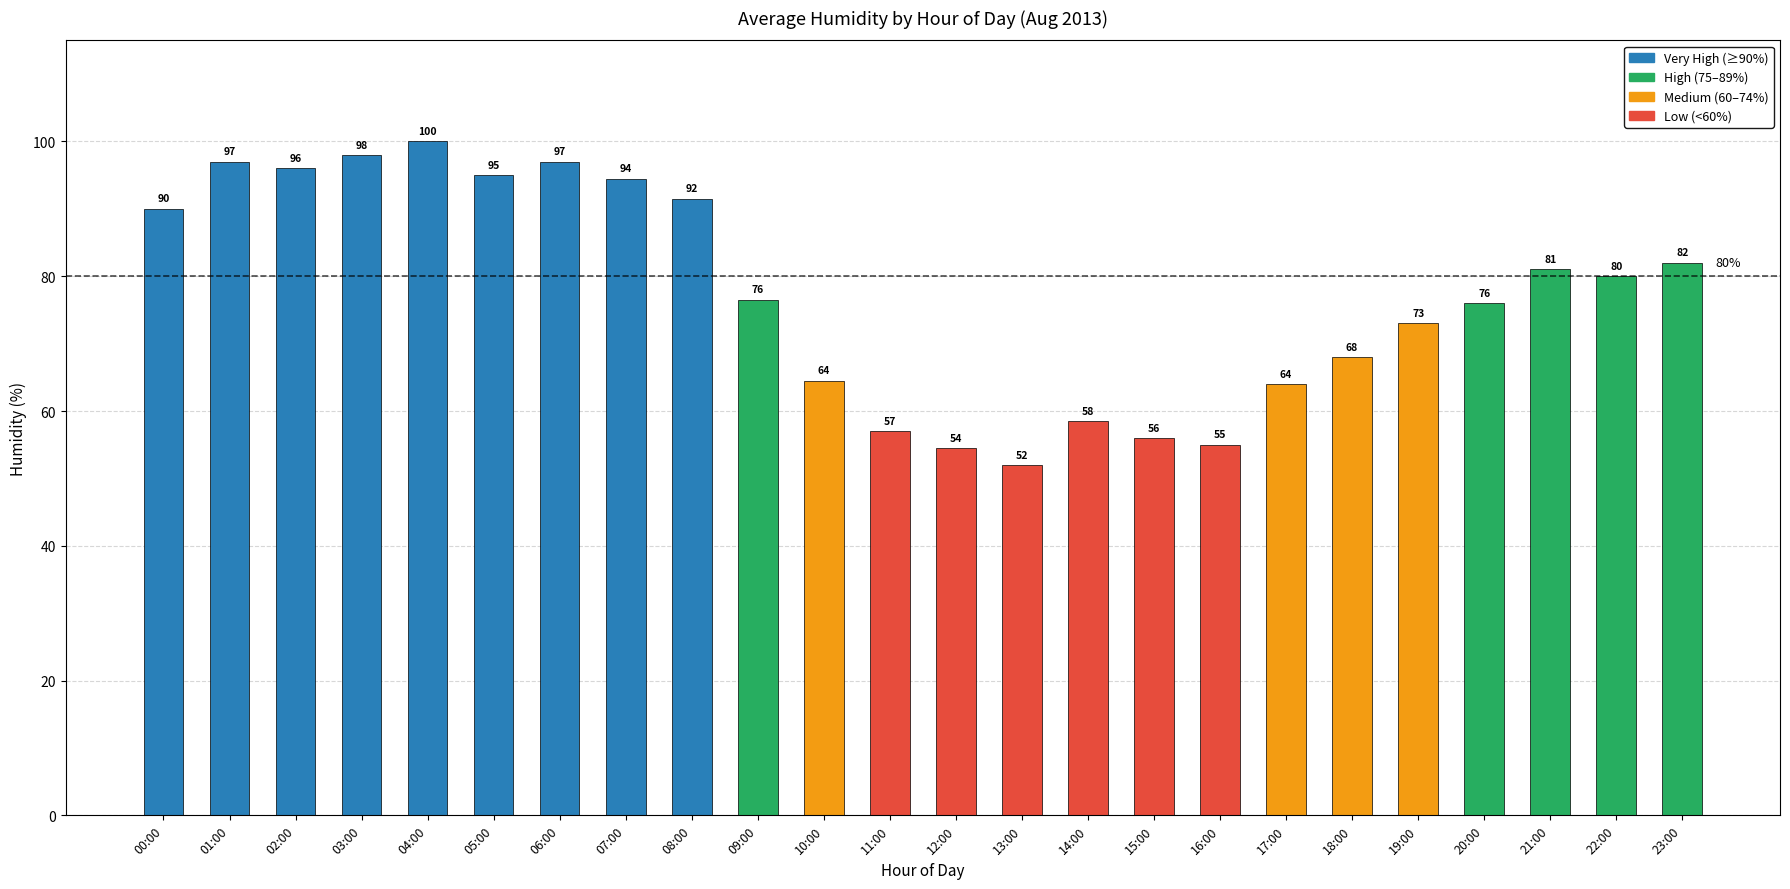

What is the difference between the maximum and minimum values?

48.0